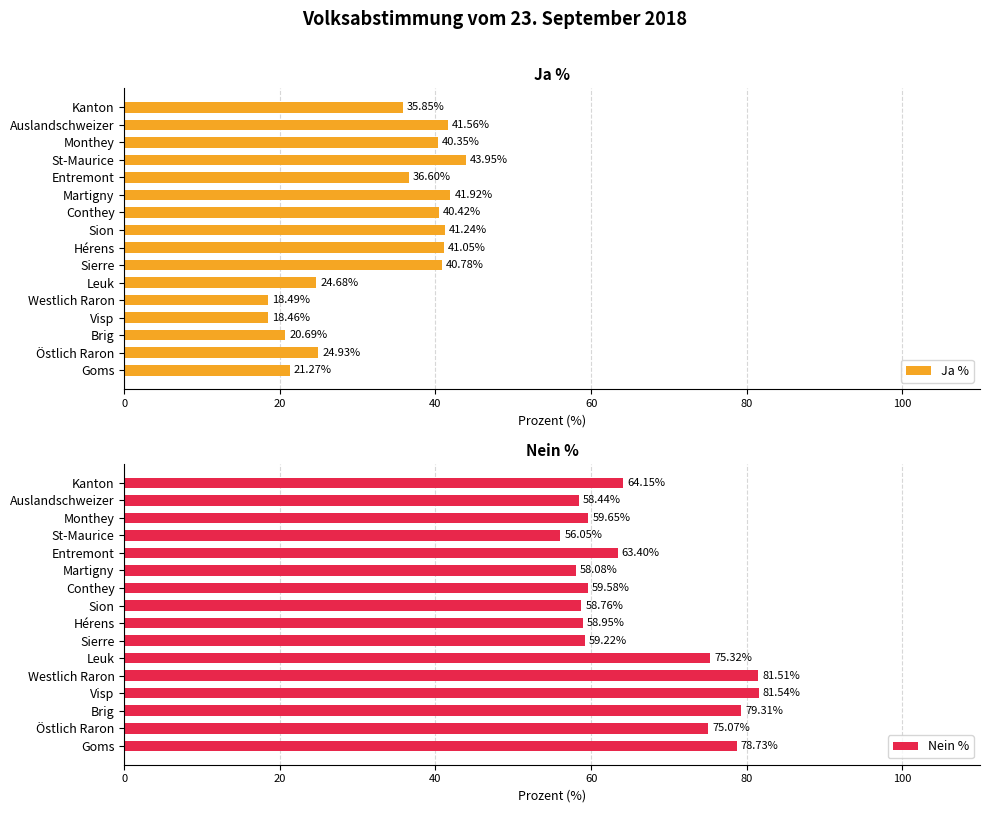

What is the lowest value of the Ja % series?

18.5